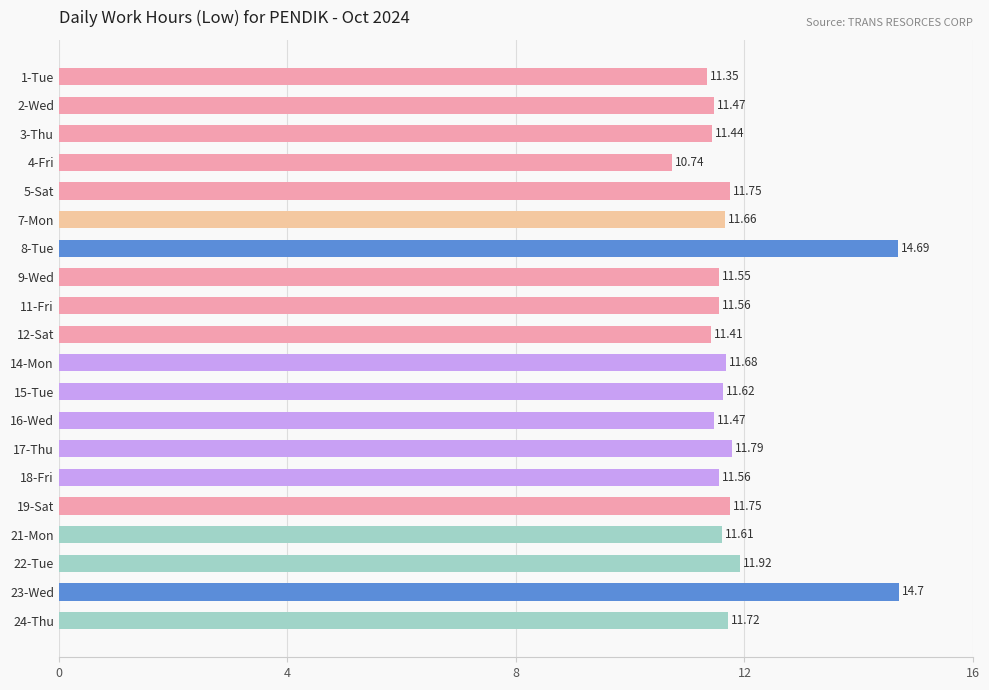

What is the average value?

11.9